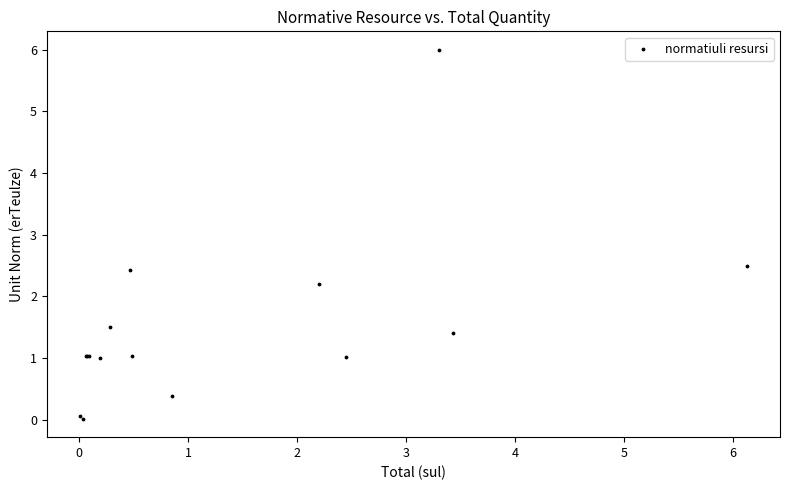

What Y value in the scatter plot is closest to 3?

2.5